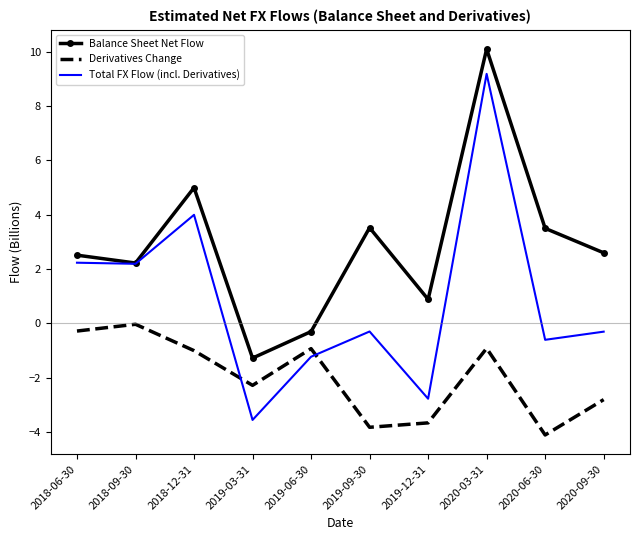

Which series has the widest spread of values?

Total FX Flow (incl. Derivatives)